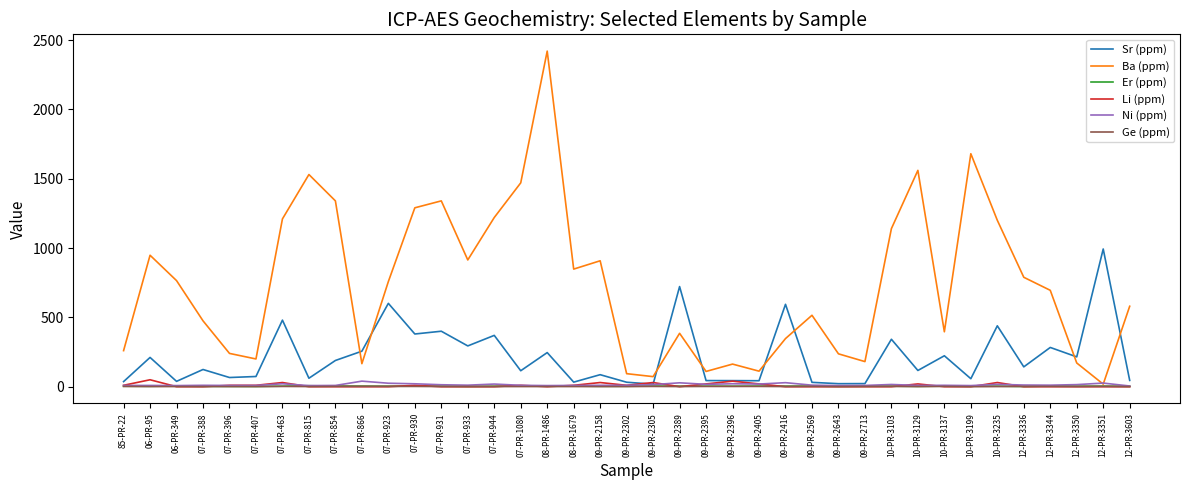

Read the Li (ppm) value at 07-PR-407.

10.0